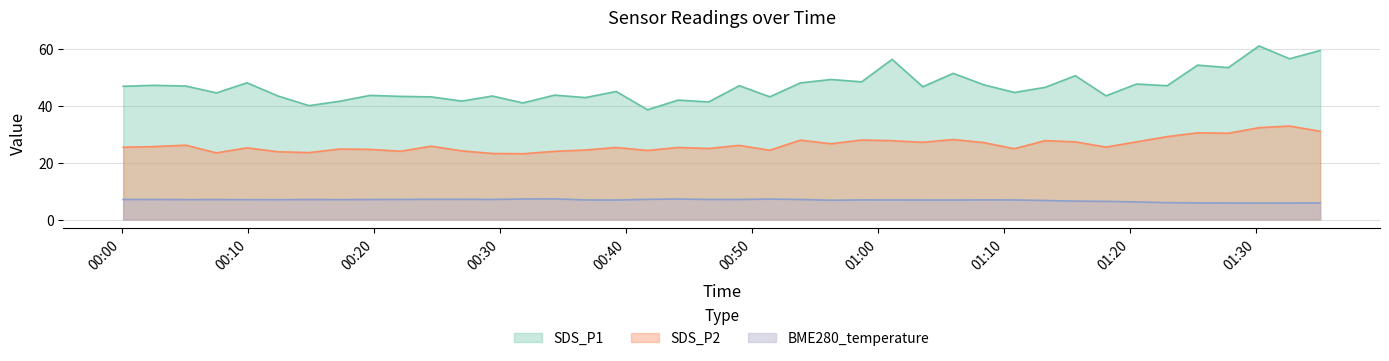

Reading left to right, what are all the values shown in this chart?

SDS_P1: 46.8	47.1	46.8	44.4	48.0	43.3	40.0	41.5	43.5	43.2	43.0	41.5	43.3	40.9	43.6	42.8	44.9	38.5	41.9	41.2	47.0	43.0	48.0	49.1	48.3	56.2	46.6	51.3	47.3	44.6	46.4	50.5	43.4	47.5	47.0	54.2	53.3	60.9	56.4	59.3
SDS_P2: 25.4	25.6	26.1	23.4	25.1	23.8	23.5	24.7	24.6	23.9	25.7	24.1	23.2	23.1	23.9	24.4	25.3	24.2	25.3	24.9	26.0	24.3	27.9	26.6	27.9	27.6	27.1	28.1	27.0	24.8	27.7	27.2	25.4	27.2	29.1	30.4	30.3	32.2	32.8	30.9
BME280_temperature: 7.0	7.0	7.0	7.0	7.0	7.0	7.0	7.0	7.0	7.0	7.1	7.1	7.0	7.2	7.2	6.9	6.8	7.1	7.2	7.0	7.0	7.2	7.0	6.8	6.9	6.9	6.8	6.8	6.9	6.9	6.7	6.4	6.4	6.2	5.9	5.8	5.8	5.8	5.8	5.8